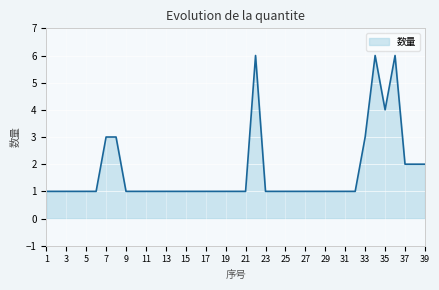

True or false: the data shows 1 at 19.

True